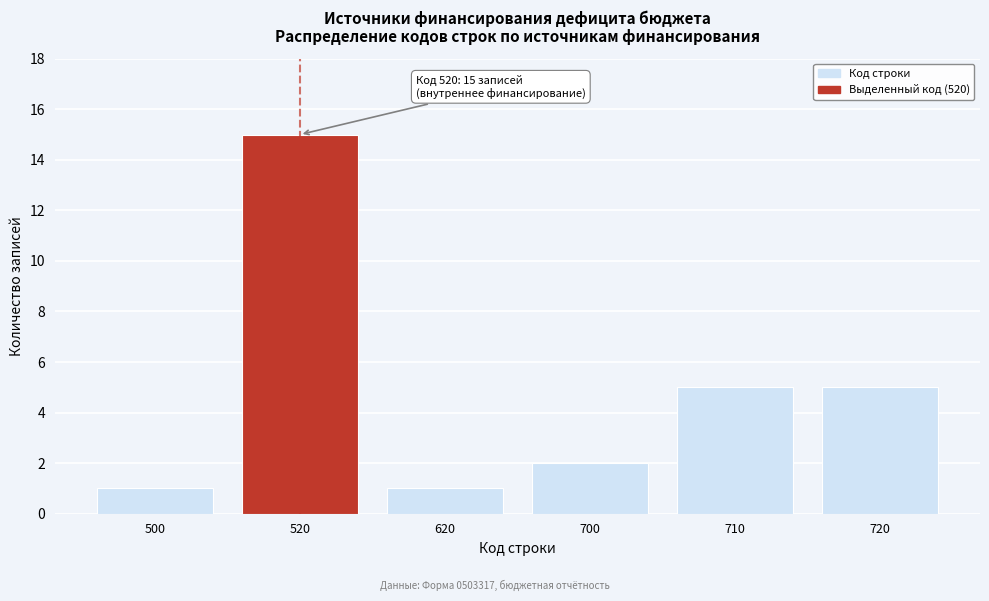

Reading right to left, list all the values displayed in this chart.

720=5	710=5	700=2	620=1	520=15	500=1